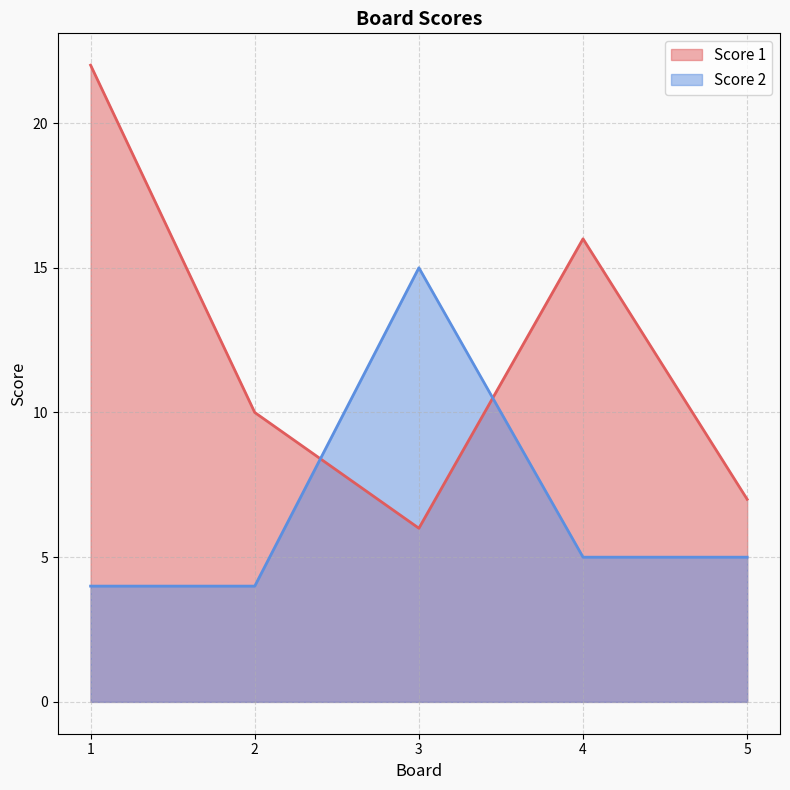

List the labels in order of Score 2 value, smallest first.

1, 2, 4, 5, 3